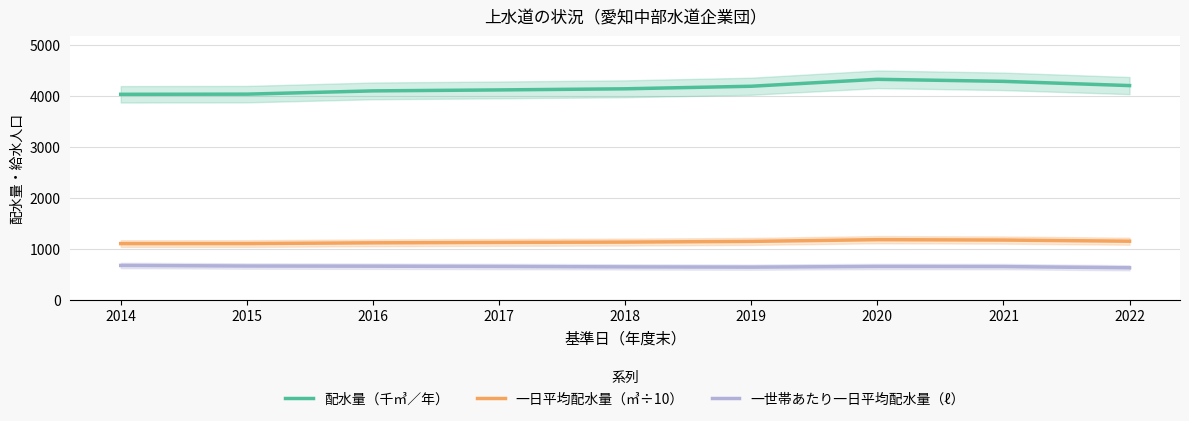

Reading left to right, list all the values displayed in this chart.

配水量（千㎥／年）: 2014=4031.0	2015=4034.0	2016=4098.0	2017=4117.0	2018=4139.0	2019=4189.0	2020=4325.0	2021=4285.0	2022=4202.0
一日平均配水量（㎥÷10）: 2014=1104.4	2015=1105.1	2016=1119.6	2017=1127.8	2018=1134.1	2019=1147.7	2020=1181.6	2021=1174.0	2022=1151.3
一世帯あたり一日平均配水量（ℓ）: 2014=676.0	2015=665.0	2016=662.0	2017=656.0	2018=648.0	2019=643.0	2020=656.0	2021=654.0	2022=630.0